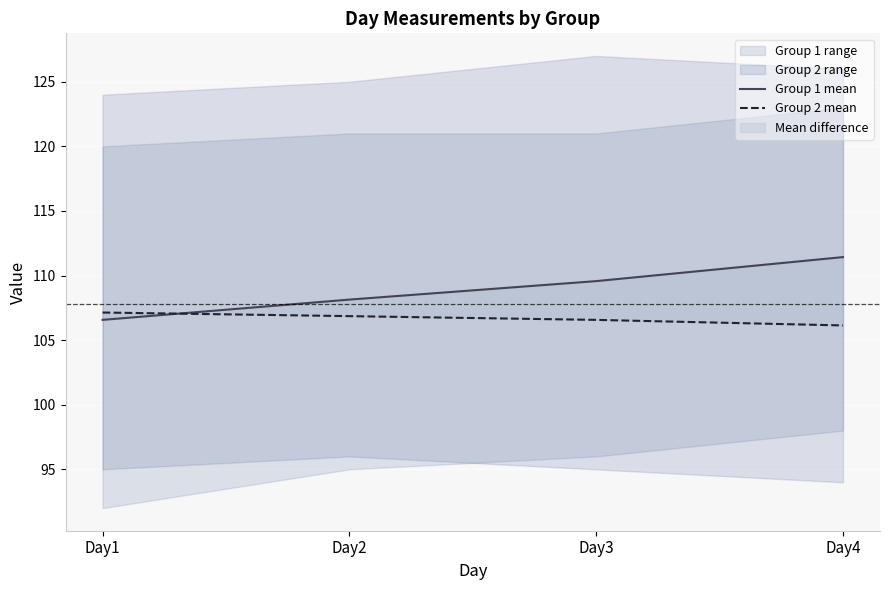

What is the value of the Group 1 mean point at the 1st from the left?

106.6